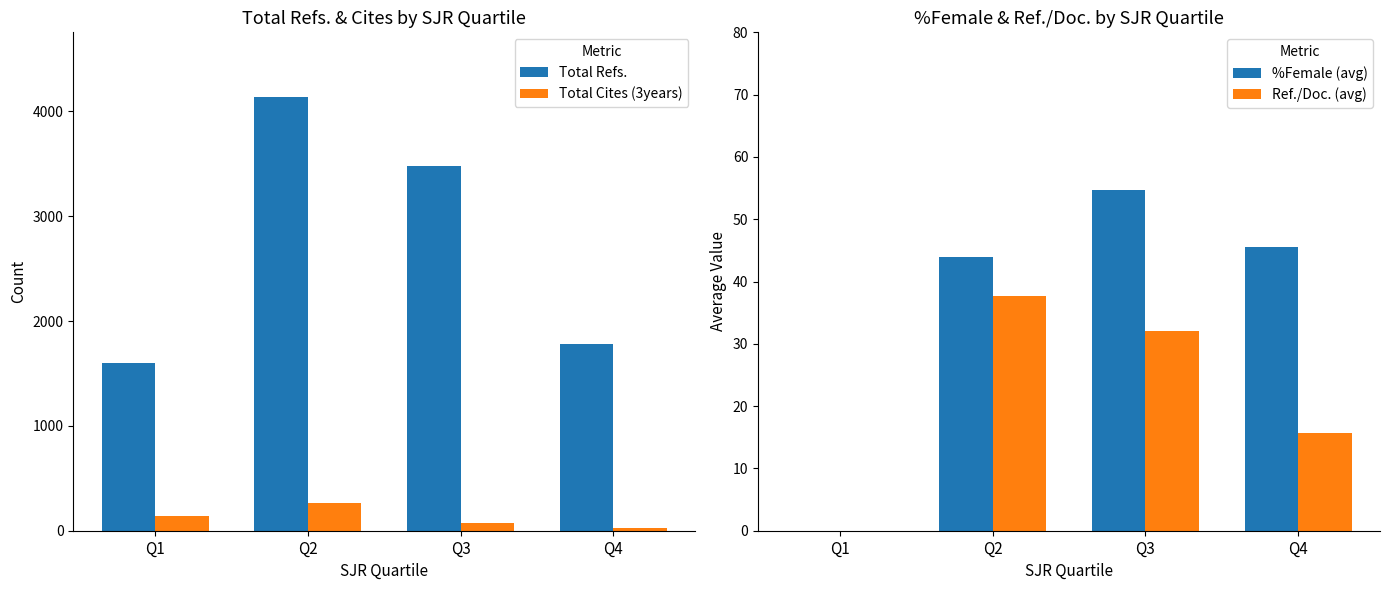

How many values in the %Female (avg) series exceed 45?

2